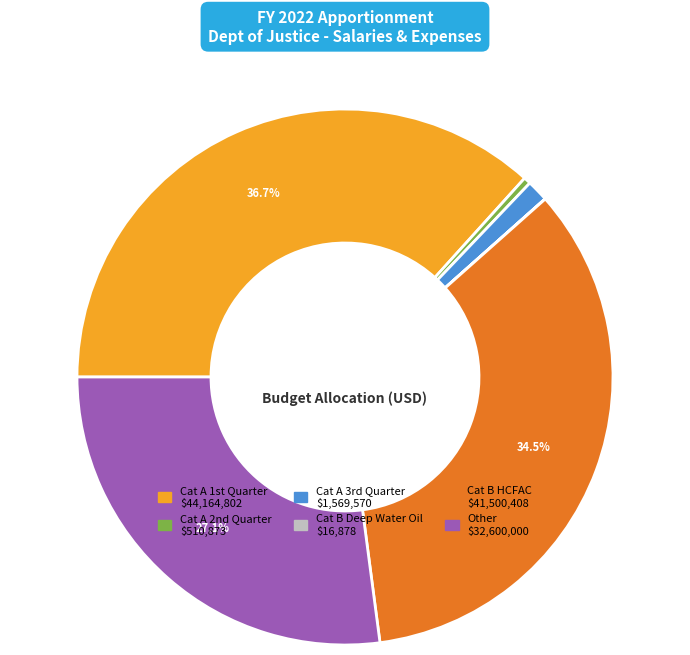

To the nearest percent, what is the average slice percentage?

17%